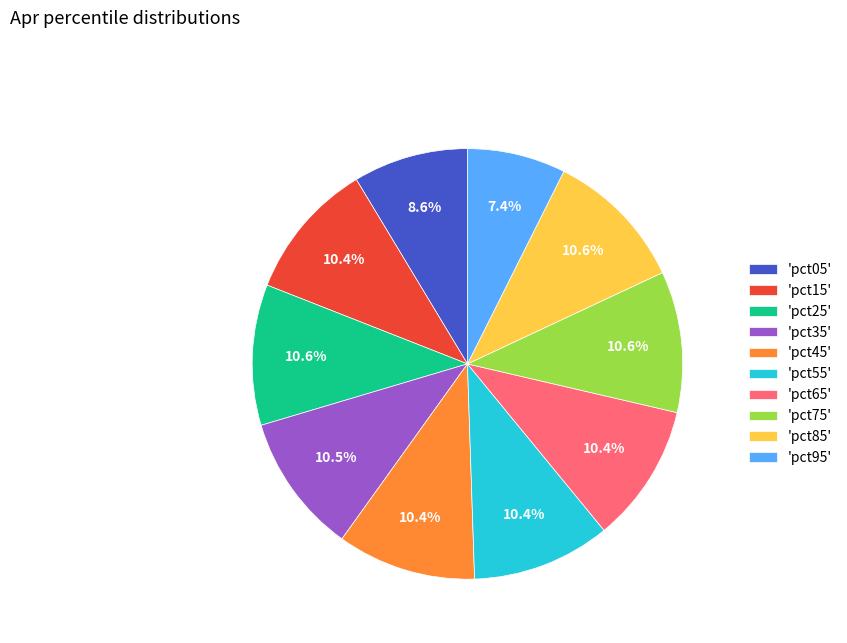

Is the sum of 'pct55' and 'pct25' greater than half?

No